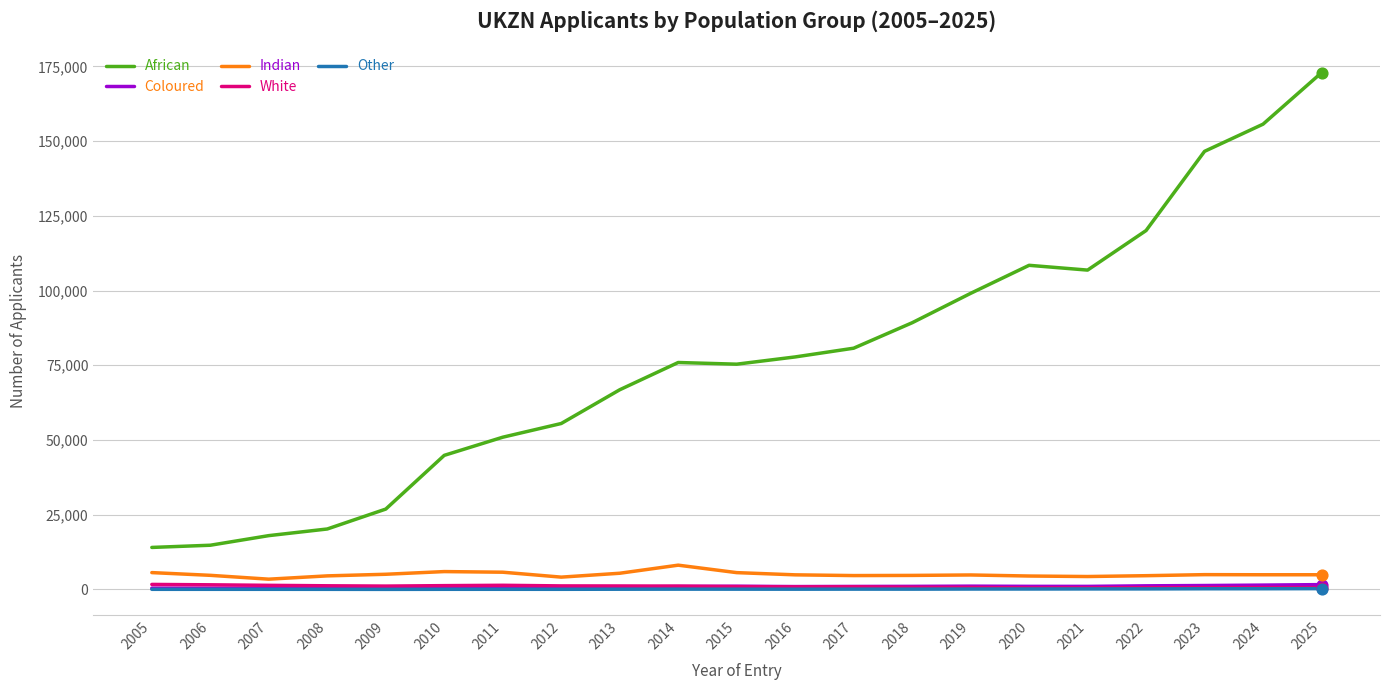

At which category is the sum across all series the highest?

2025